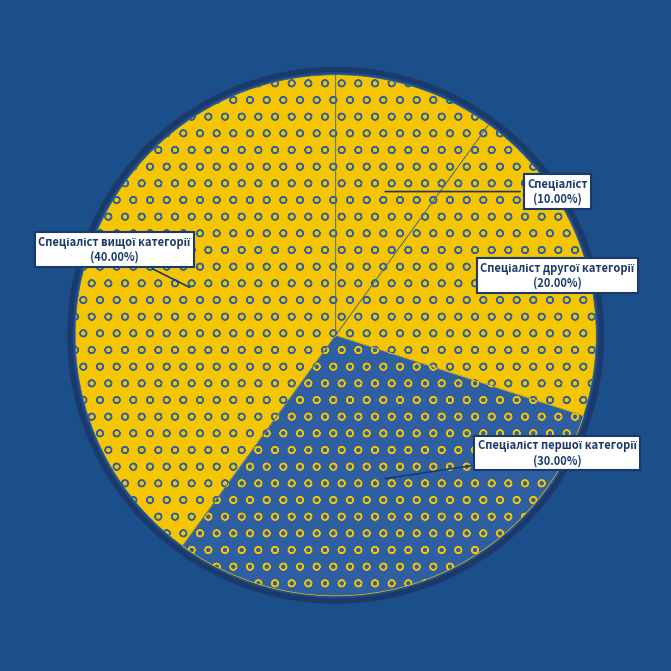

Is there any slice that represents more than half of the pie?

No